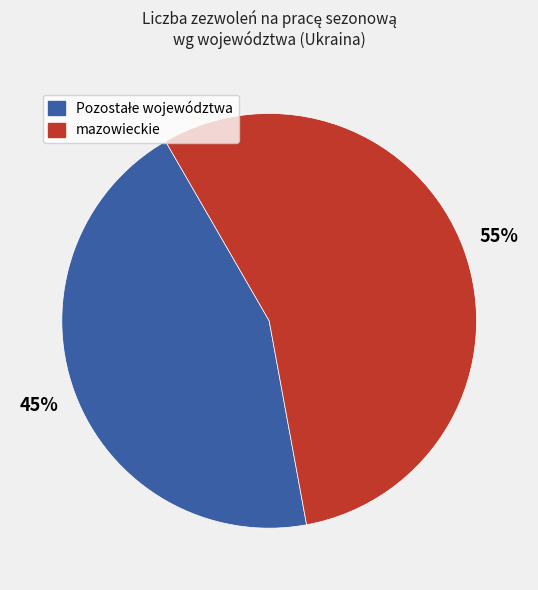

Is there any slice that represents more than half of the pie?

Yes